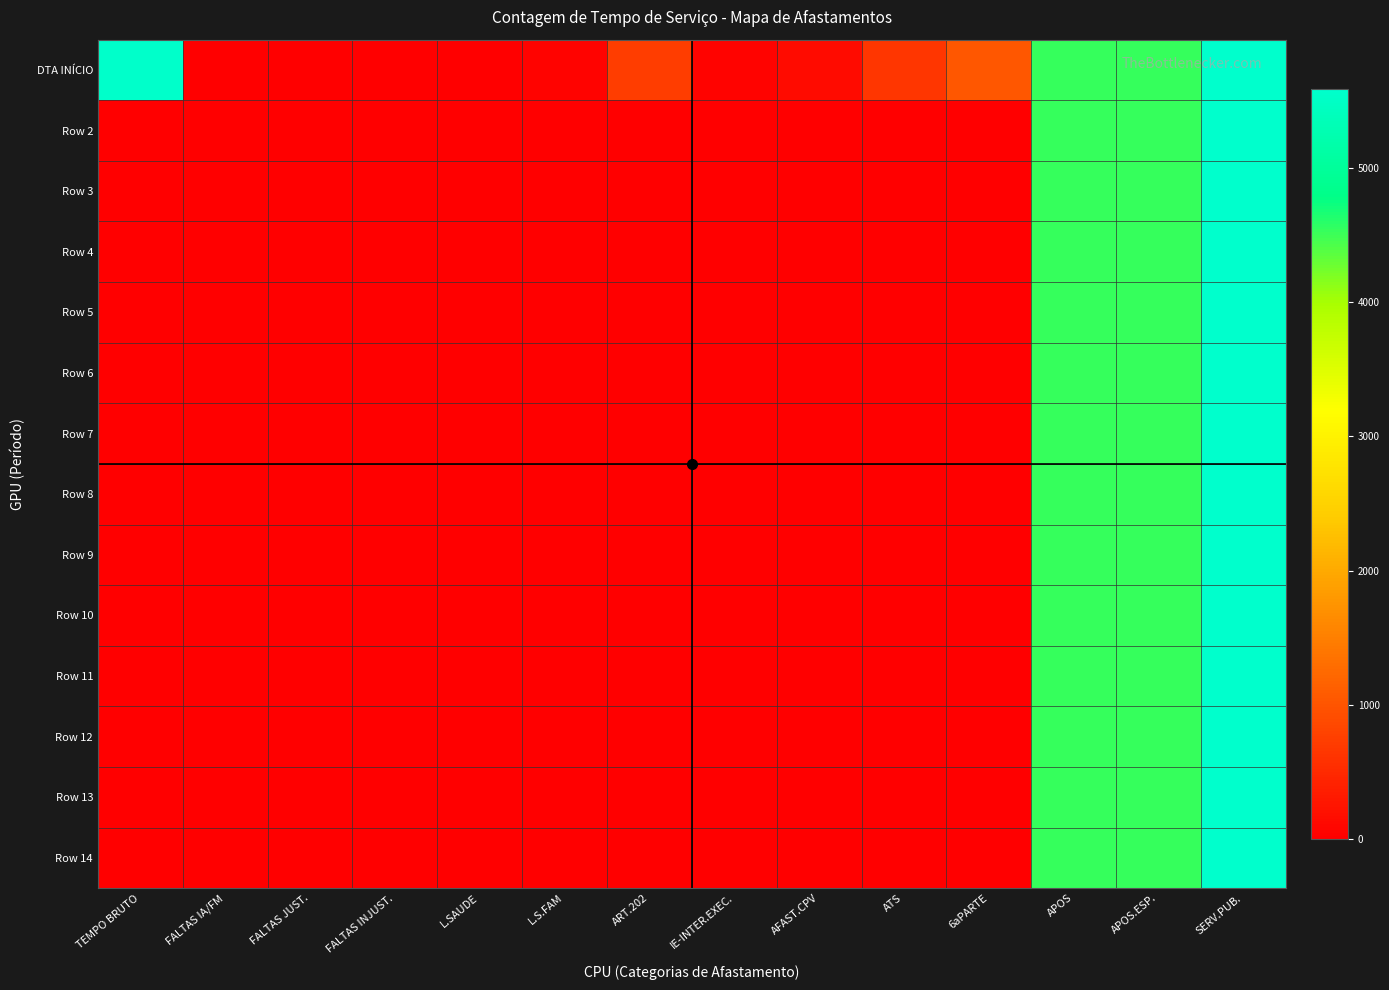

What is the difference between the highest and lowest values at AFAST.CPV?

151